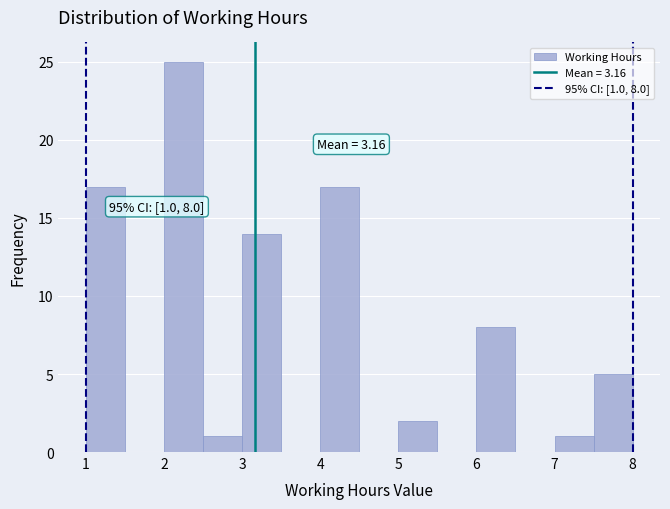

Which range on the x-axis has the tallest bar?

2.0 to 2.5